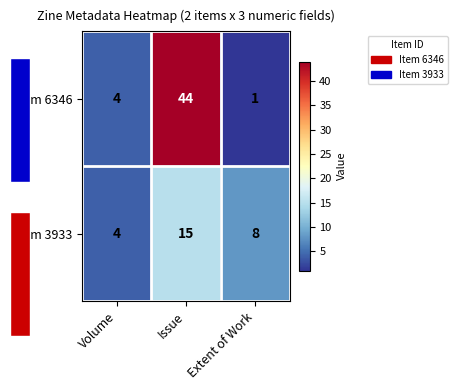

Between Volume and Issue, which is larger?

Issue